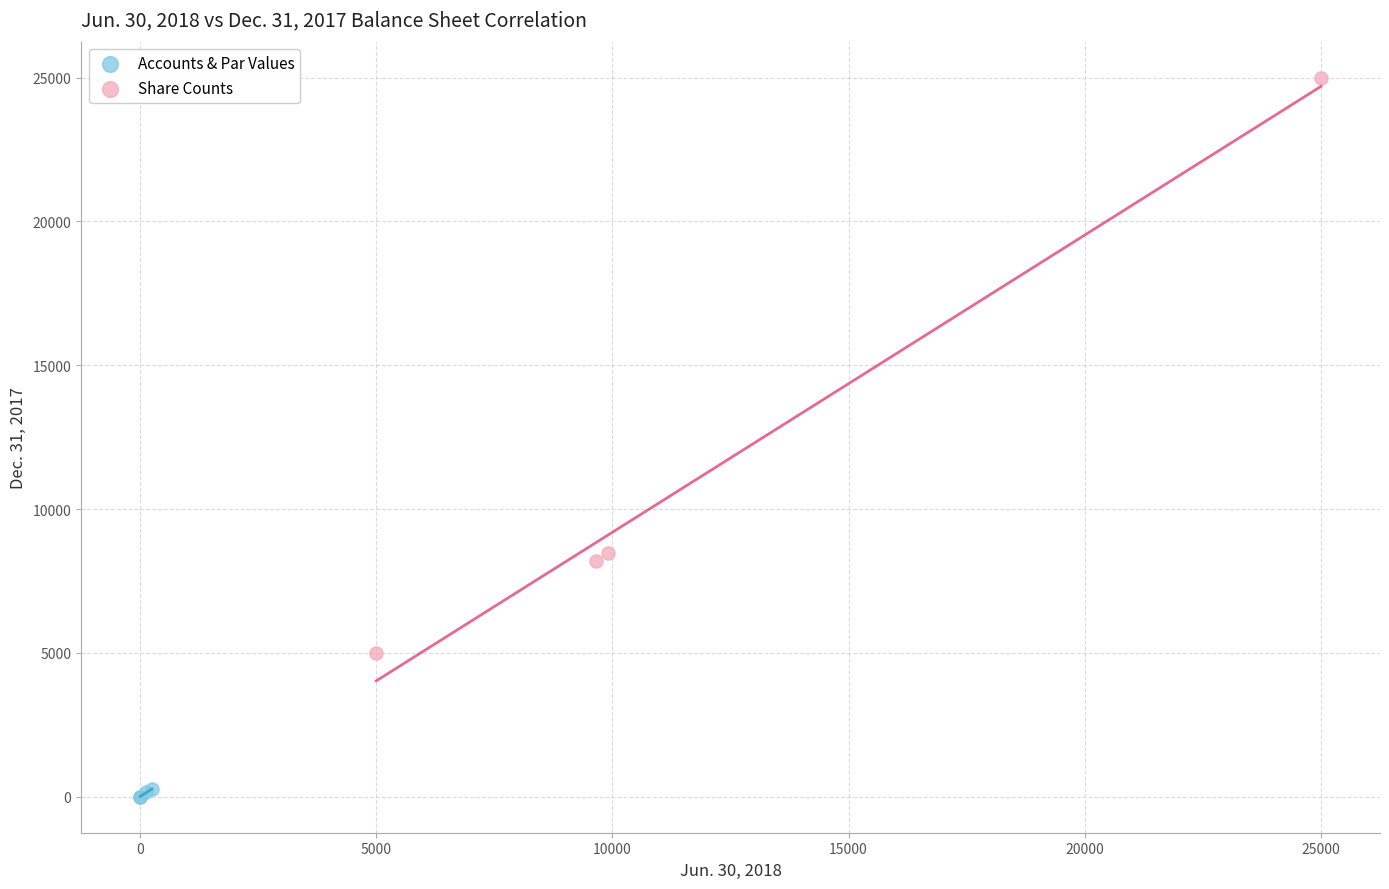

Which series contains the highest Y value?

Share Counts